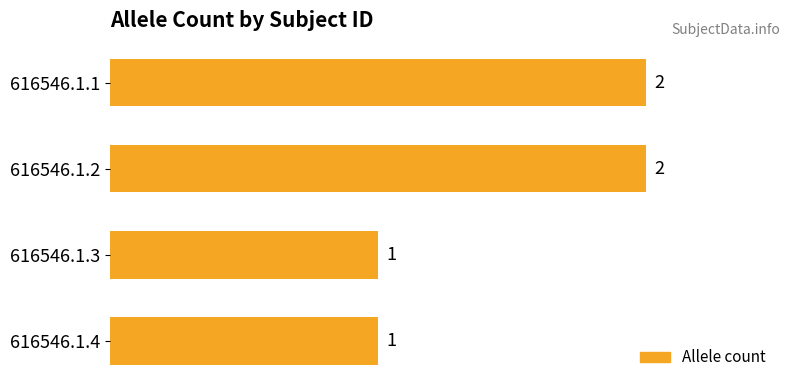

True or false: the data shows 1 at 616546.1.1.

False